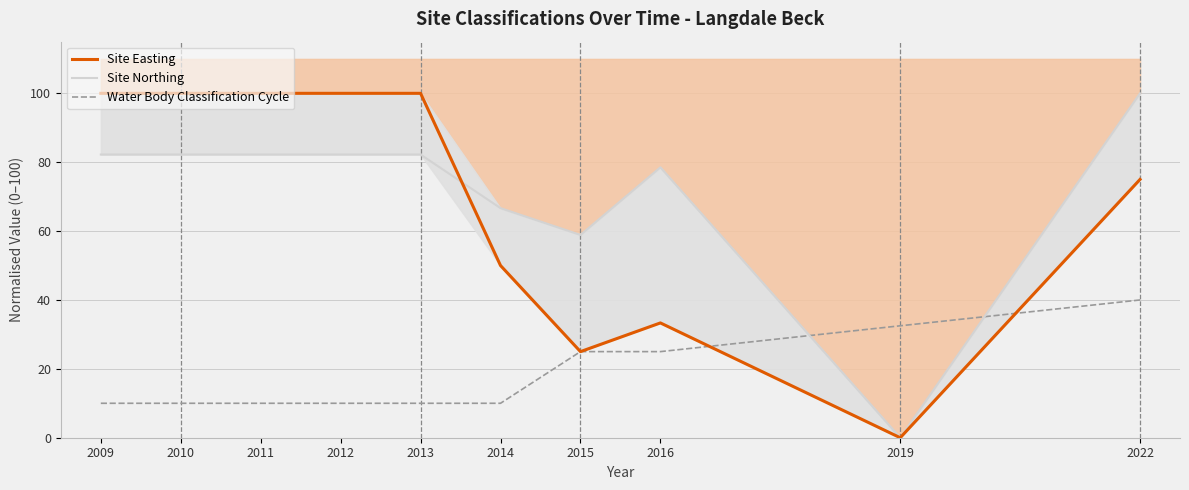

Which series changed the most between 2011 and 2019?

Site Easting